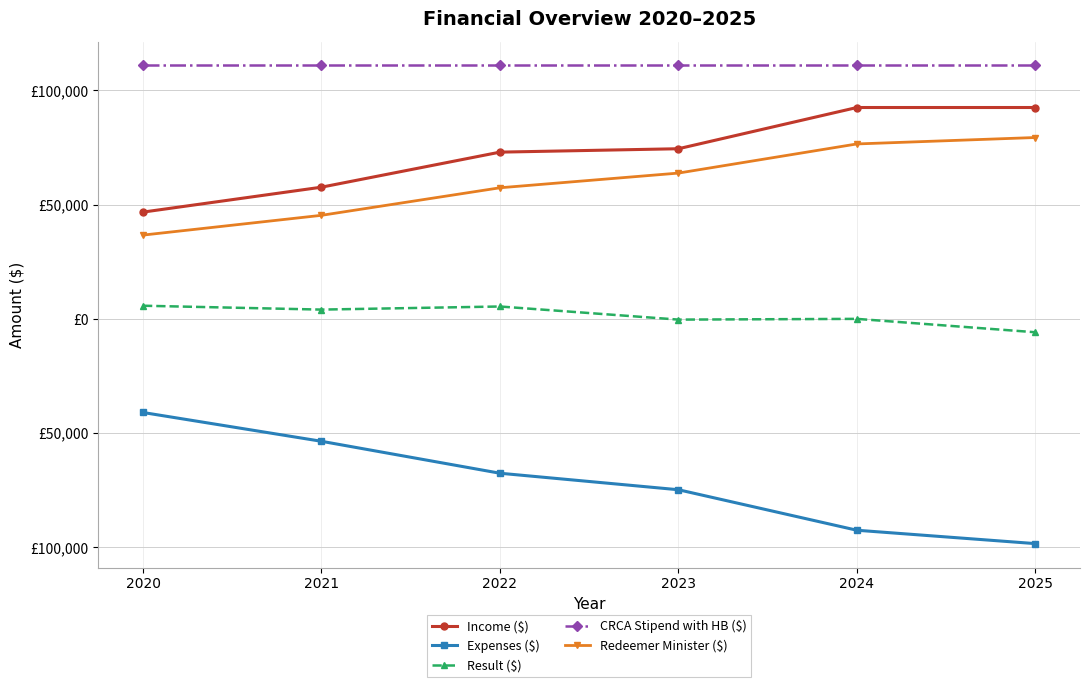

Does the chart have visible grid lines?

Yes